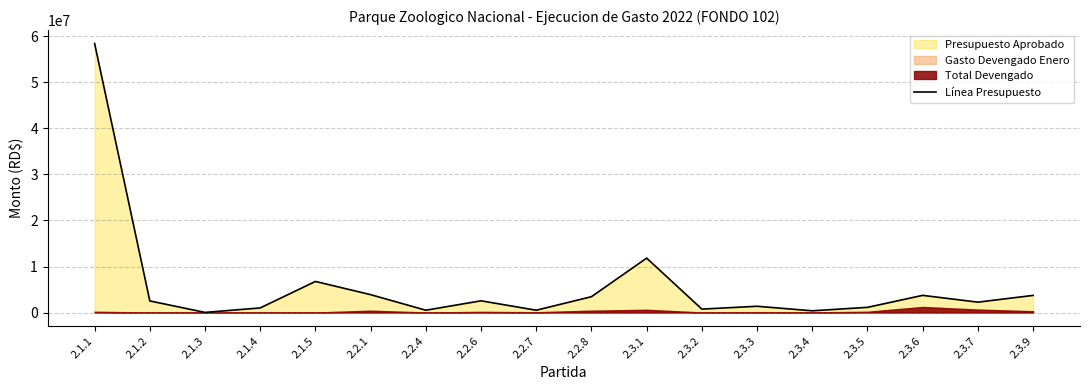

True or false: the data shows 1125000 at 2.3.5.

True